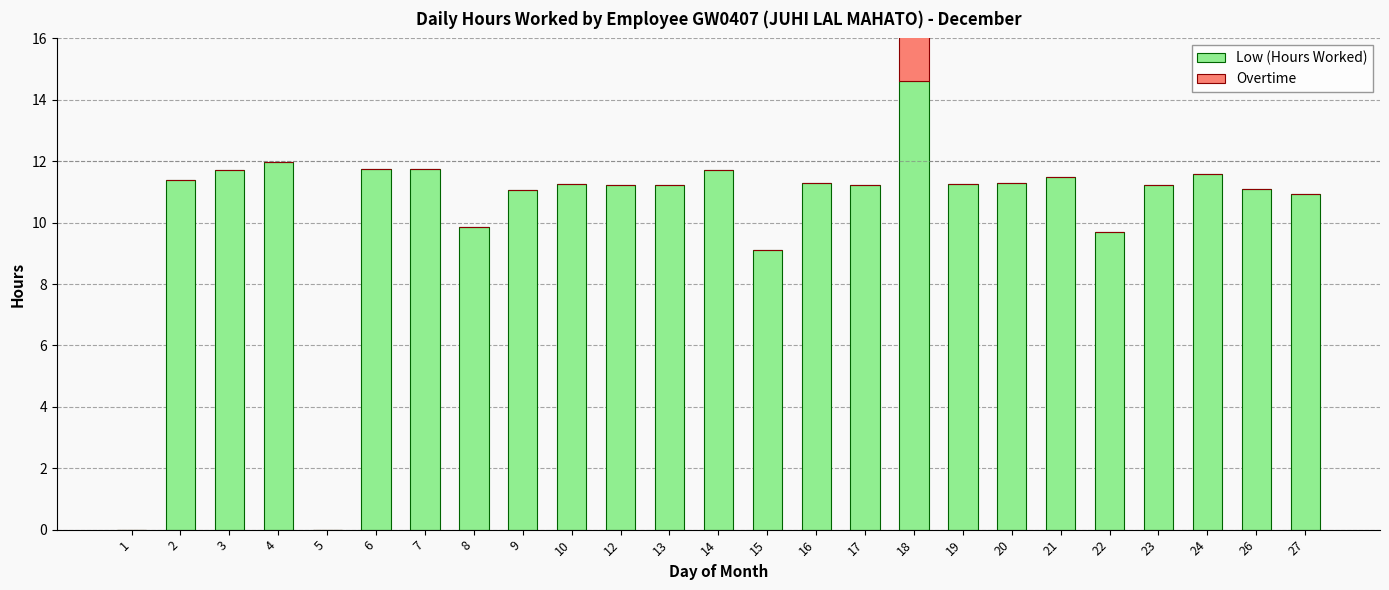

Between 9 and 23, which series saw the biggest shift?

Low (Hours Worked)